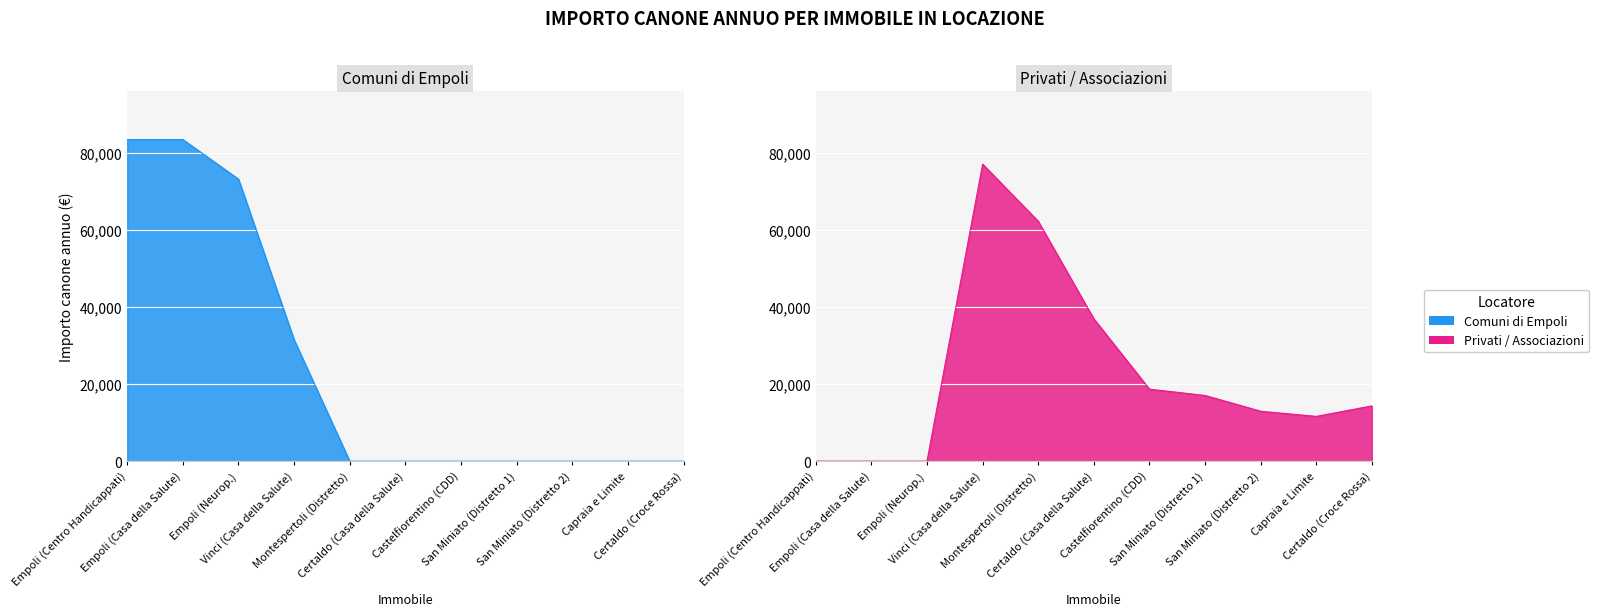

The Comuni di Empoli series shows -26888.5 at San Miniato (Distretto 1). True or false?

False